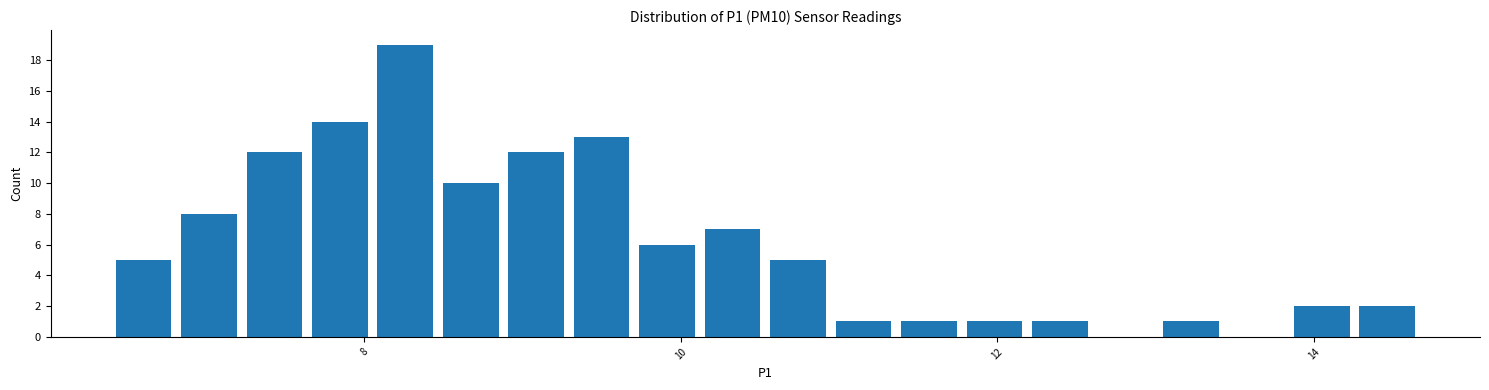

Around what value on the x-axis is the tallest bar? Give the approximate position of its centre, as read against the axis.

8.2